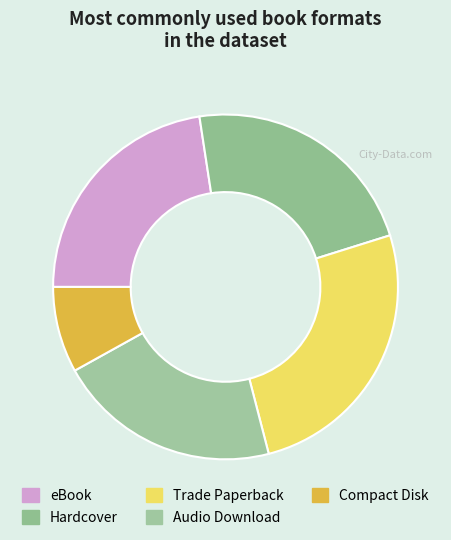

How many segments does this pie chart have?

5